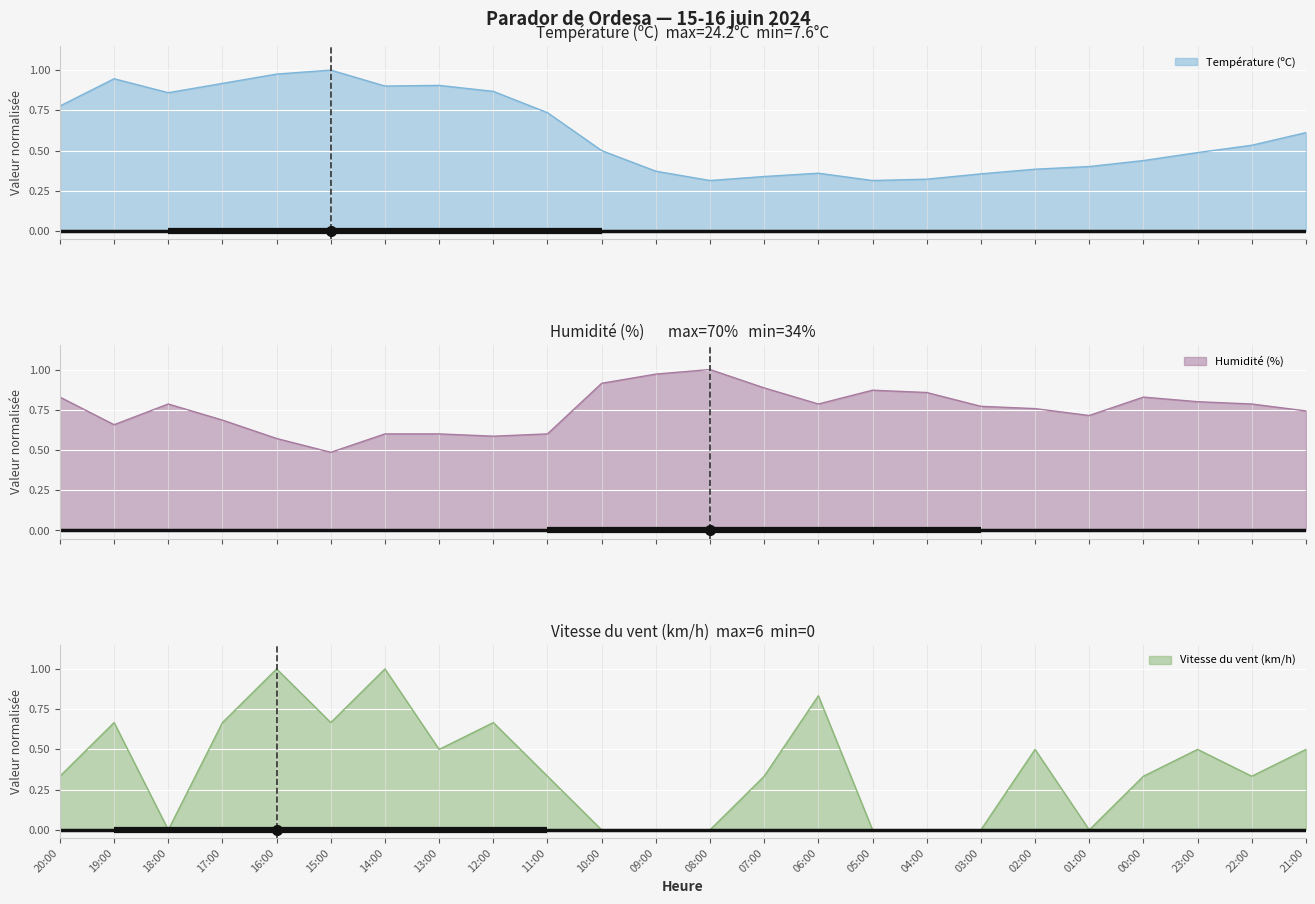

At which category is the sum across all series the highest?

16:00